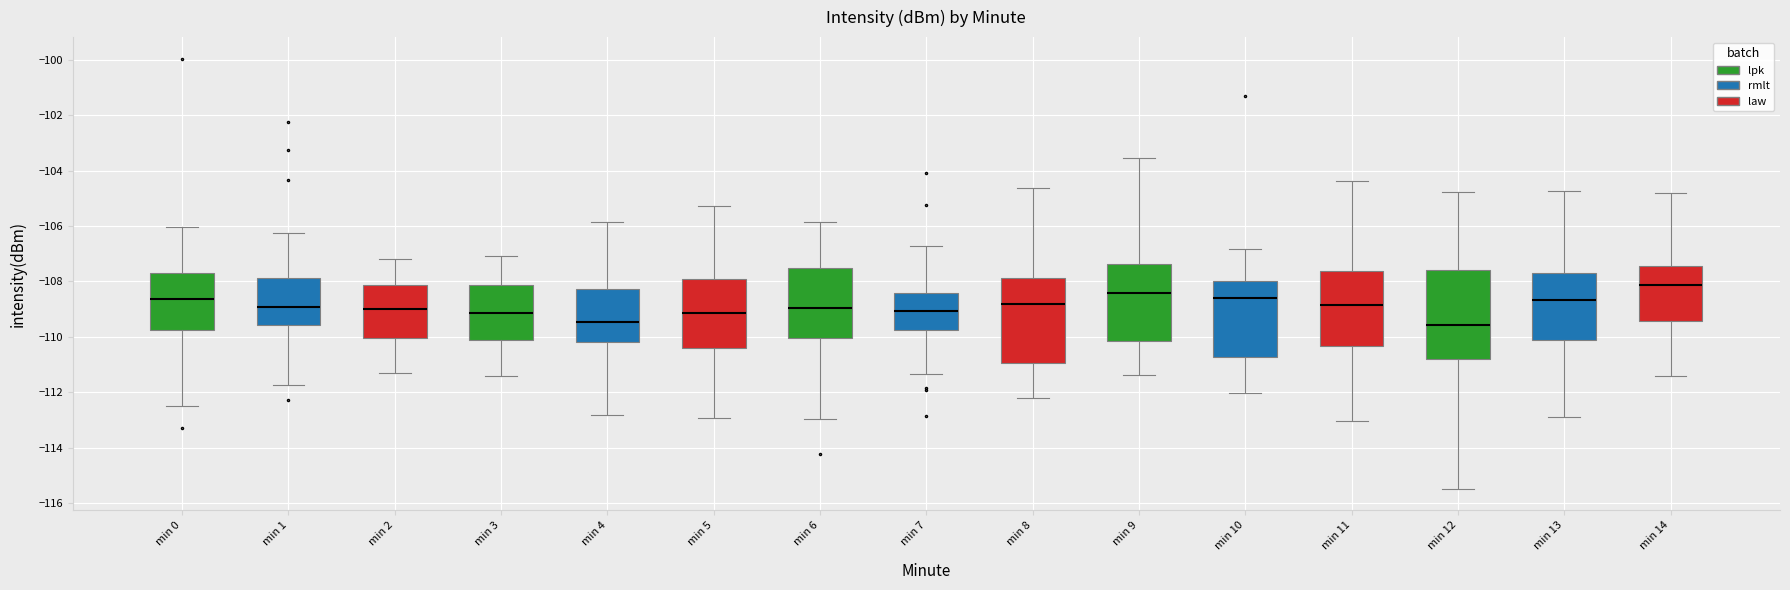

Reading left to right, read every box against the y-axis: the position of its median line, the range the box covers, and the ends of its whiskers. The values are not printed on the chart, so give them approximately, as read against the axis.

min 0: median -108.6, box -109.8 to -107.8, whiskers -112.4 to -106.0
min 1: median -109.0, box -109.6 to -107.8, whiskers -111.8 to -106.2
min 2: median -109.0, box -110.0 to -108.2, whiskers -111.2 to -107.2
min 3: median -109.2, box -110.2 to -108.2, whiskers -111.4 to -107.0
min 4: median -109.4, box -110.2 to -108.2, whiskers -112.8 to -105.8
min 5: median -109.2, box -110.4 to -108.0, whiskers -113.0 to -105.2
min 6: median -109.0, box -110.0 to -107.6, whiskers -113.0 to -105.8
min 7: median -109.0, box -109.8 to -108.4, whiskers -111.4 to -106.8
min 8: median -108.8, box -111.0 to -107.8, whiskers -112.2 to -104.6
min 9: median -108.4, box -110.2 to -107.4, whiskers -111.4 to -103.6
min 10: median -108.6, box -110.8 to -108.0, whiskers -112.0 to -106.8
min 11: median -108.8, box -110.4 to -107.6, whiskers -113.0 to -104.4
min 12: median -109.6, box -110.8 to -107.6, whiskers -115.4 to -104.8
min 13: median -108.6, box -110.2 to -107.6, whiskers -113.0 to -104.8
min 14: median -108.2, box -109.4 to -107.4, whiskers -111.4 to -104.8